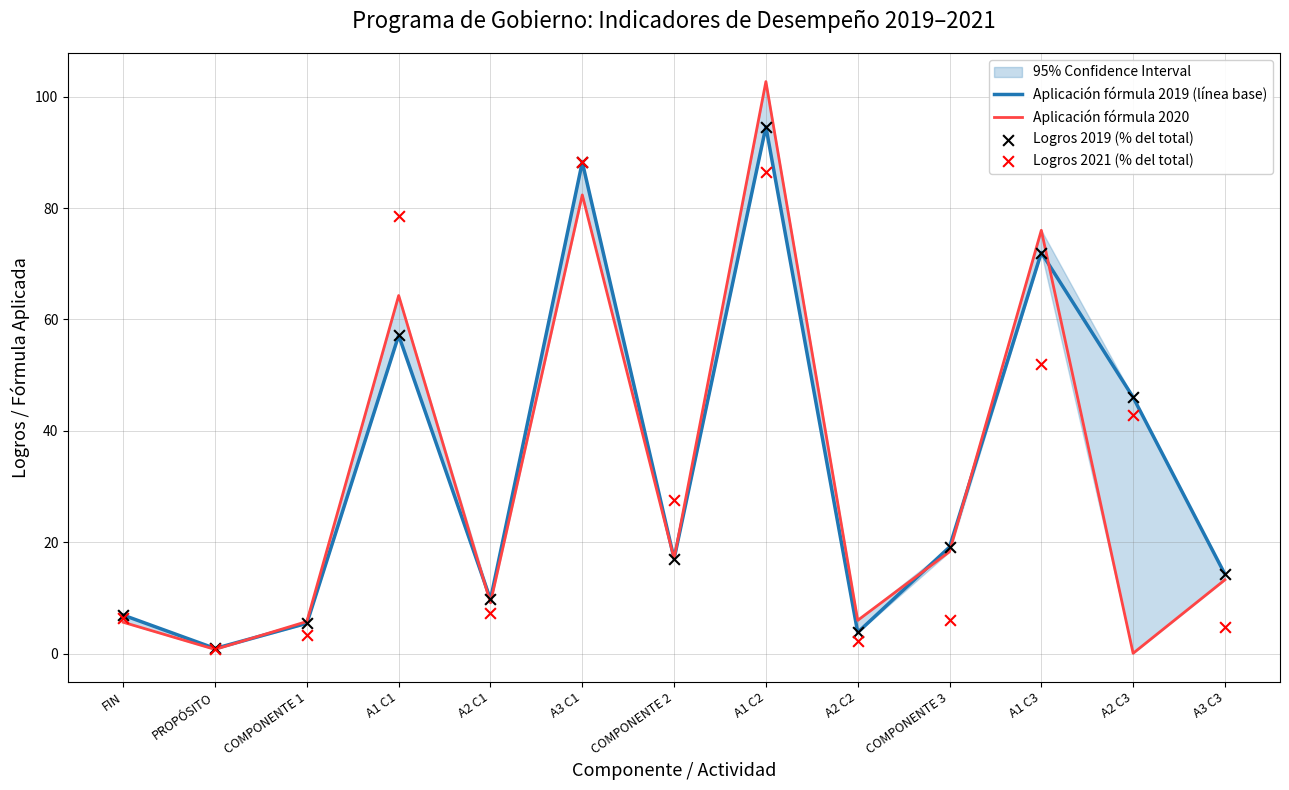

What is the total value across all series at A2 C2?

15.8